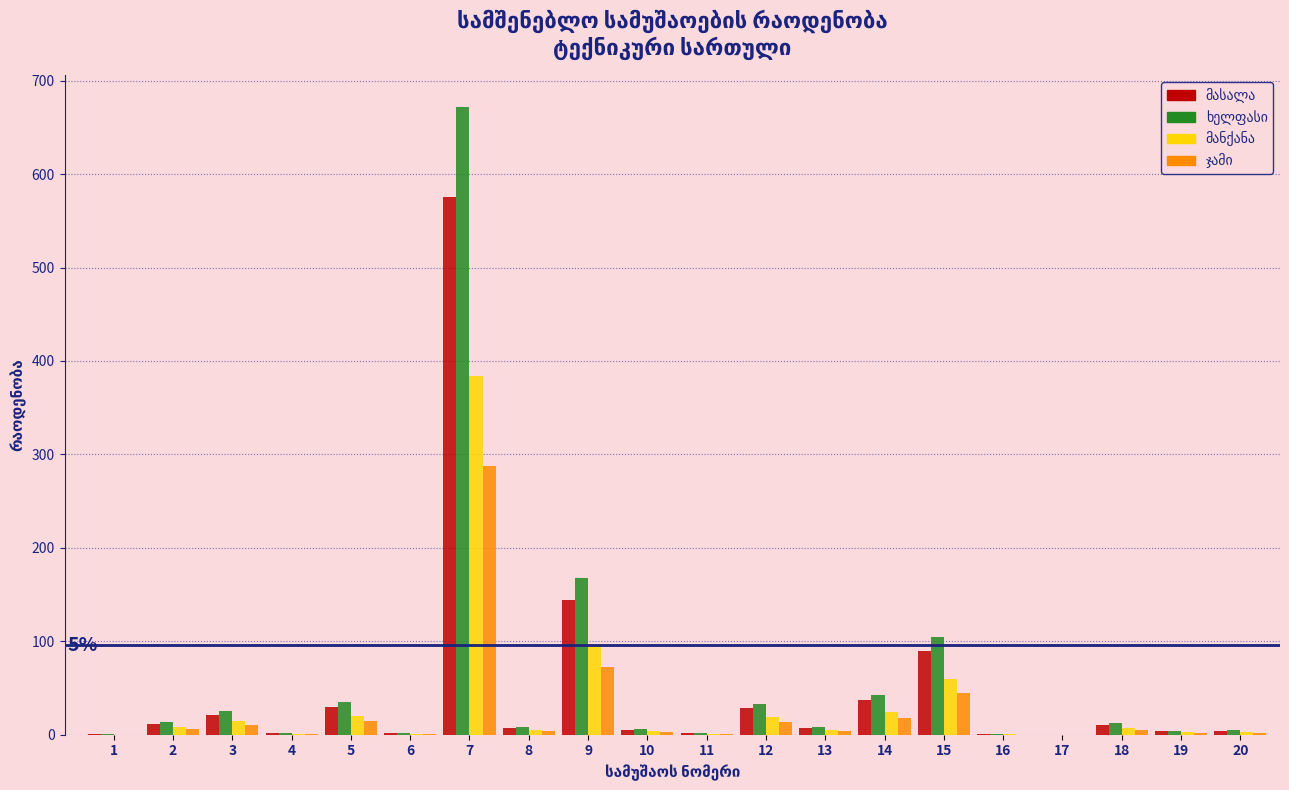

At which category is the sum across all series the highest?

7